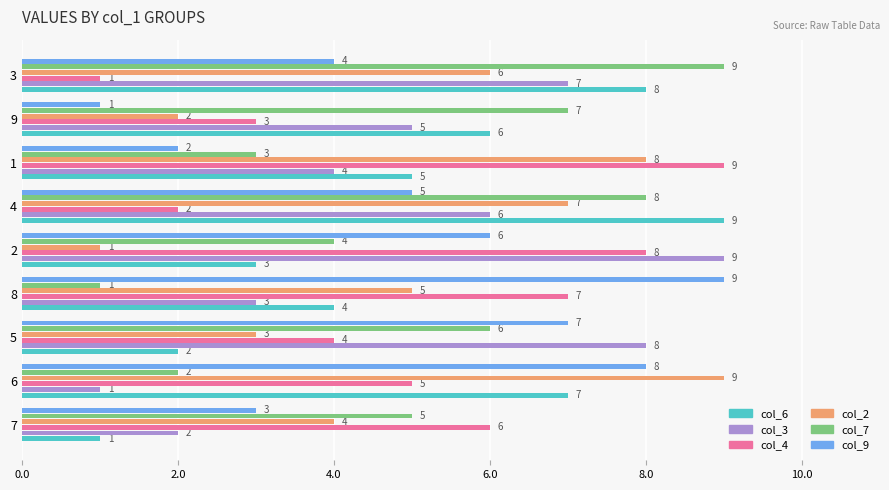

Between 8 and 9, which series saw the biggest shift?

col_9